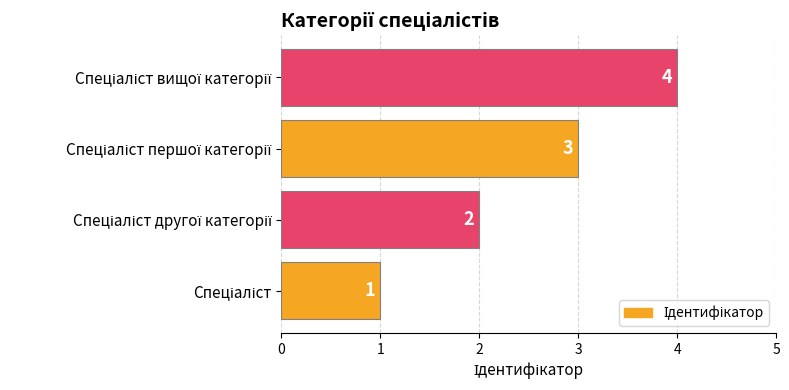

What is the greatest value displayed?

4